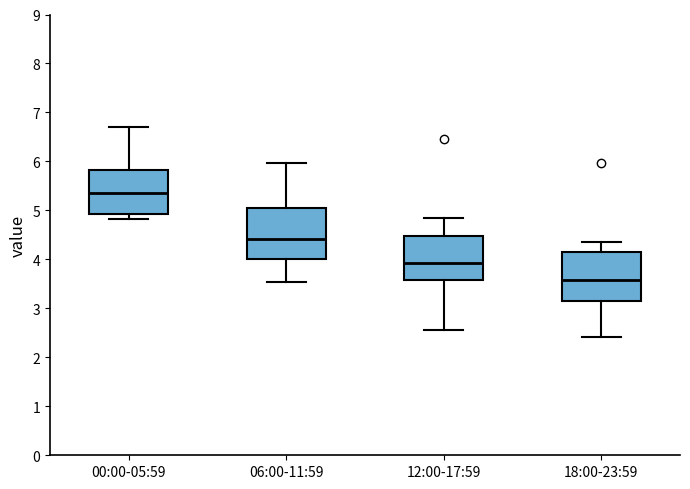

Which box has the lowest median line?

18:00-23:59